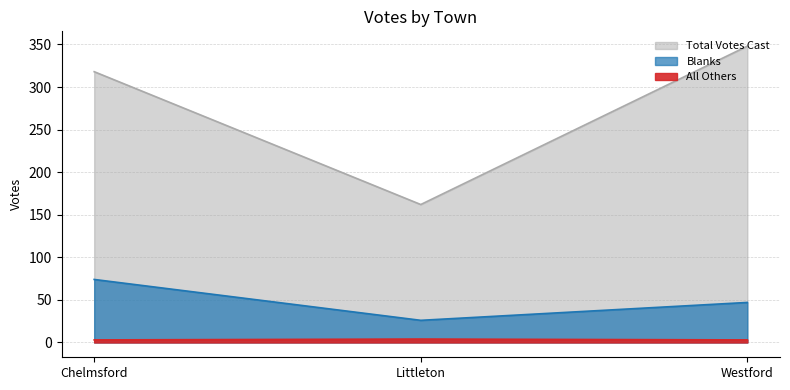

True or false: All Others has a value of 4 at Littleton.

True